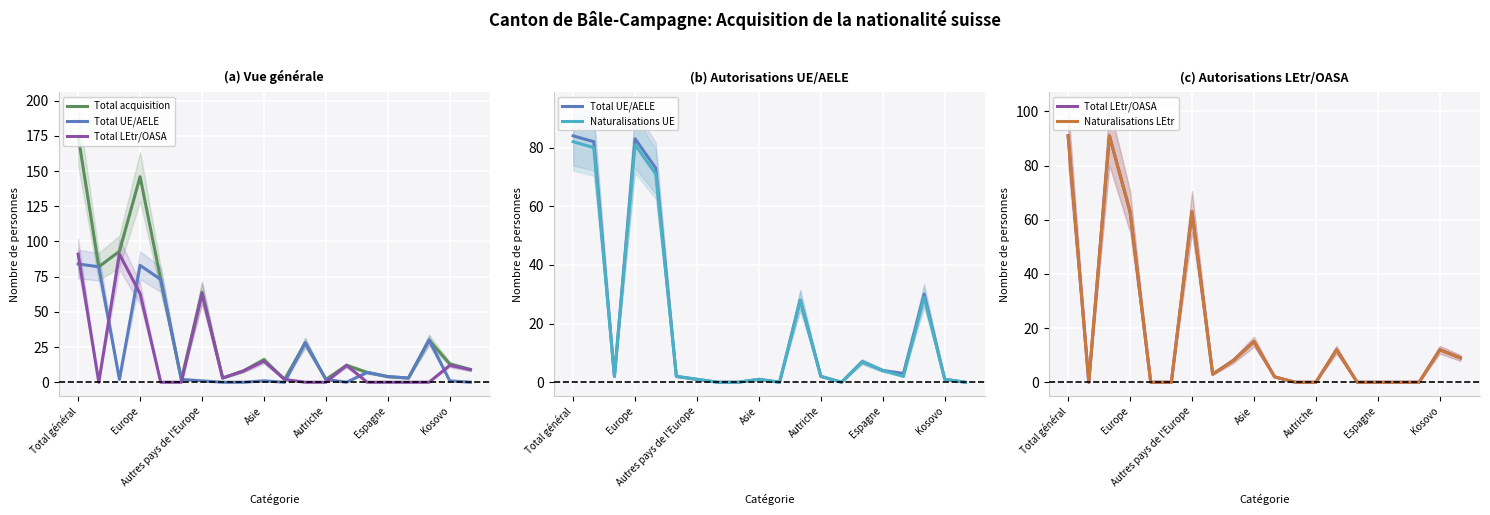

What is the difference between the second highest and minimum values in the Total acquisition series?

144